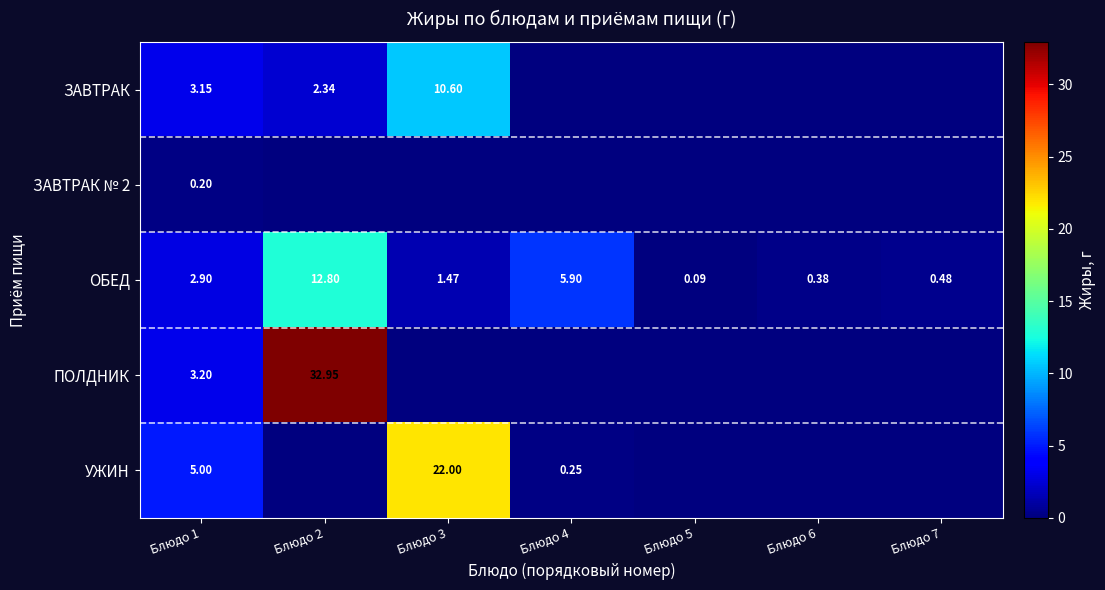

Is it true that ОБЕД equals 5.9 at Блюдо 4?

True